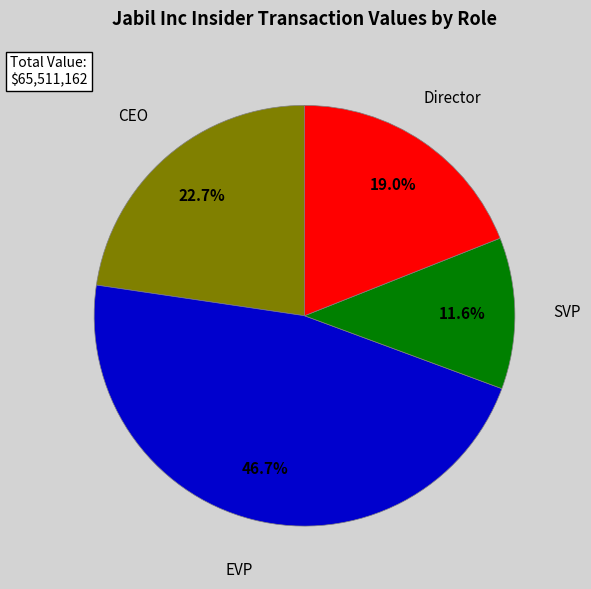

Is there a majority slice in this chart?

No